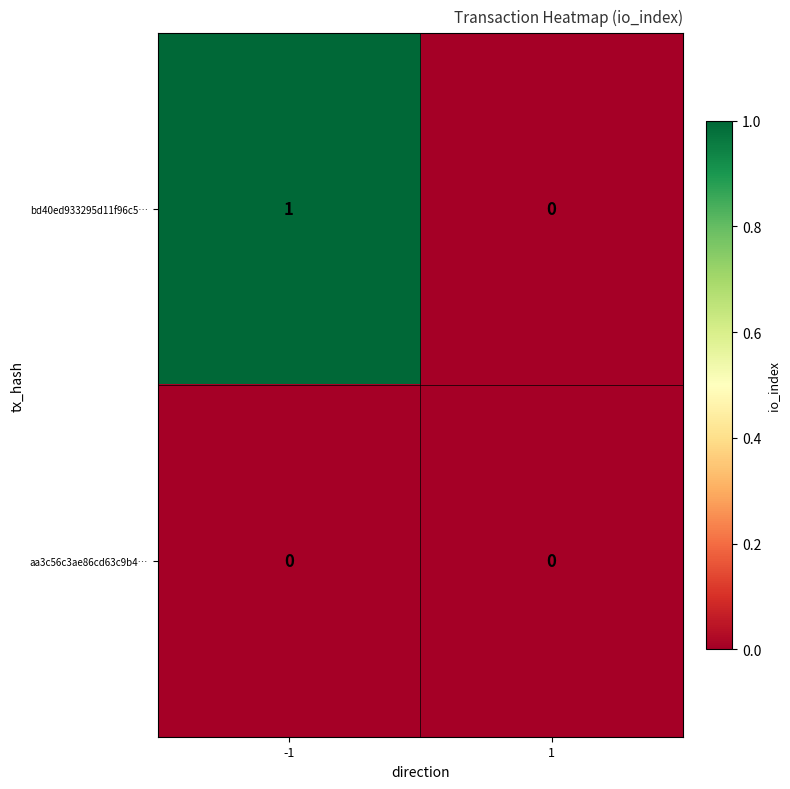

At -1, list the series in order from smallest to largest.

aa3c56c3ae86cd63c9b4…, bd40ed933295d11f96c5…